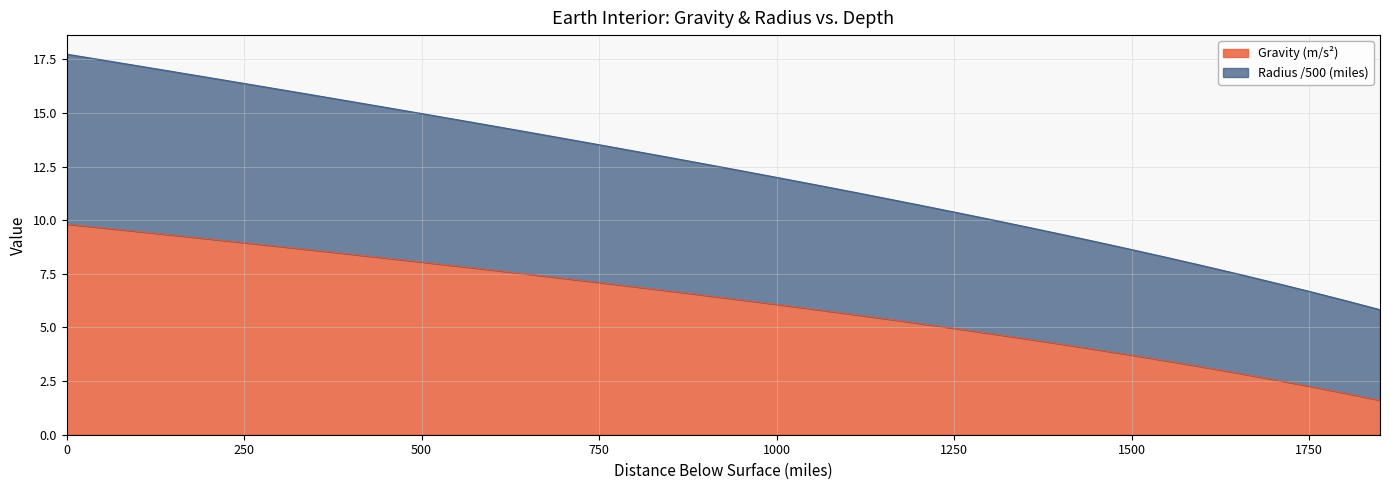

How many lines are shown in the chart?

2